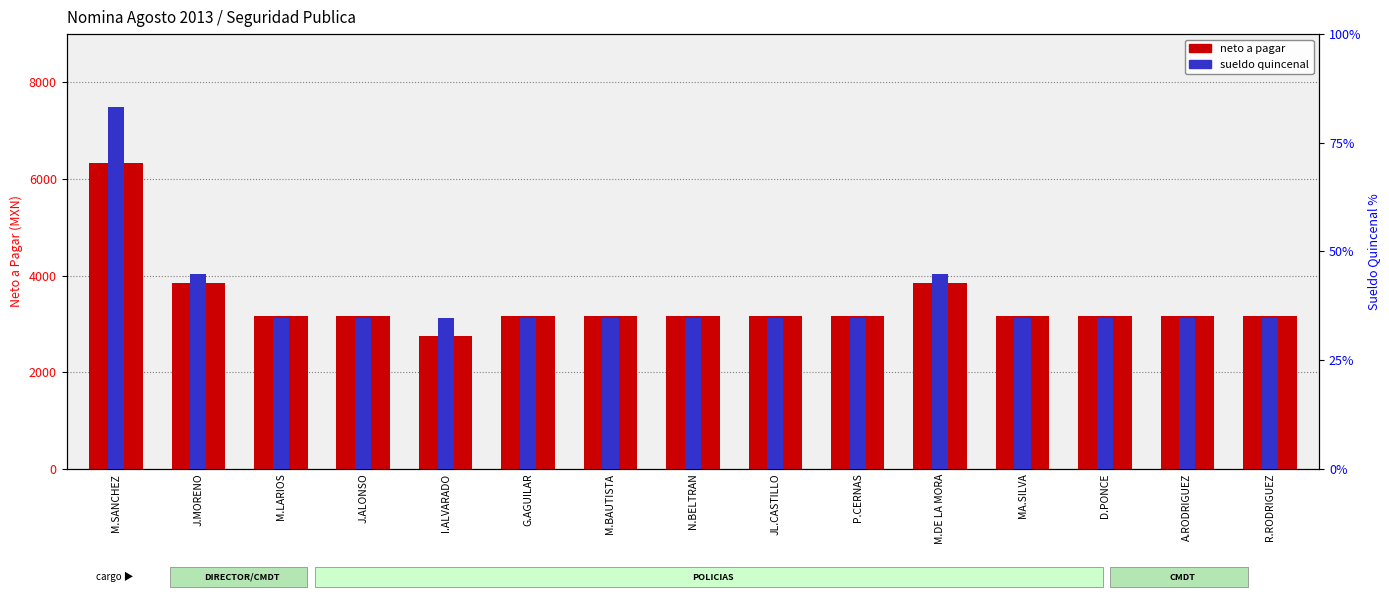

What value does the sueldo quincenal series have at M.SANCHEZ?

83.3